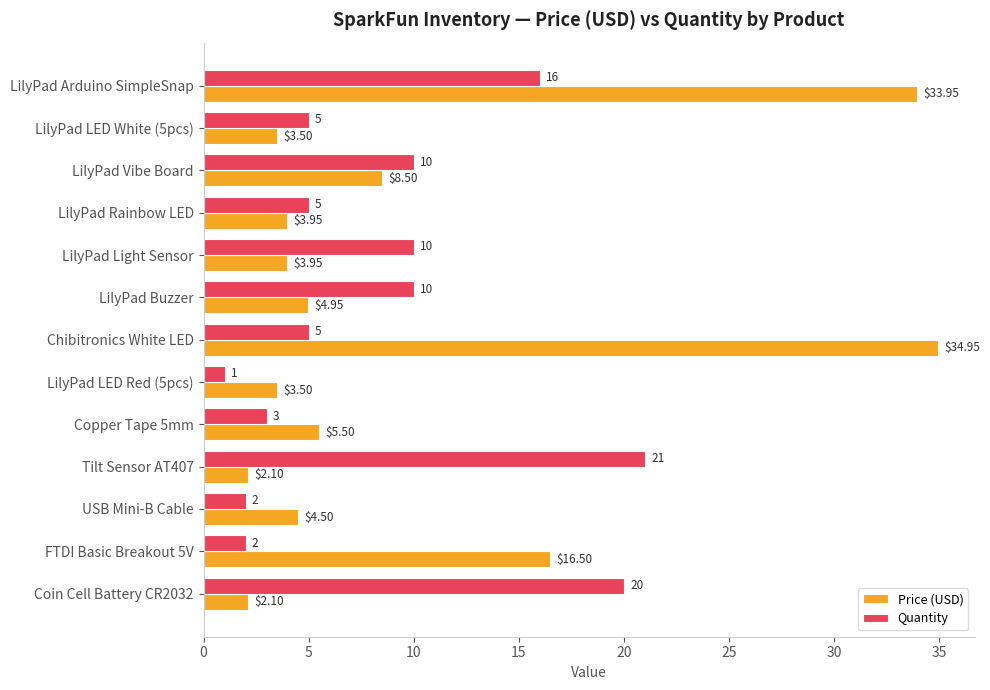

Which category has the highest value across all series?

Chibitronics White LED